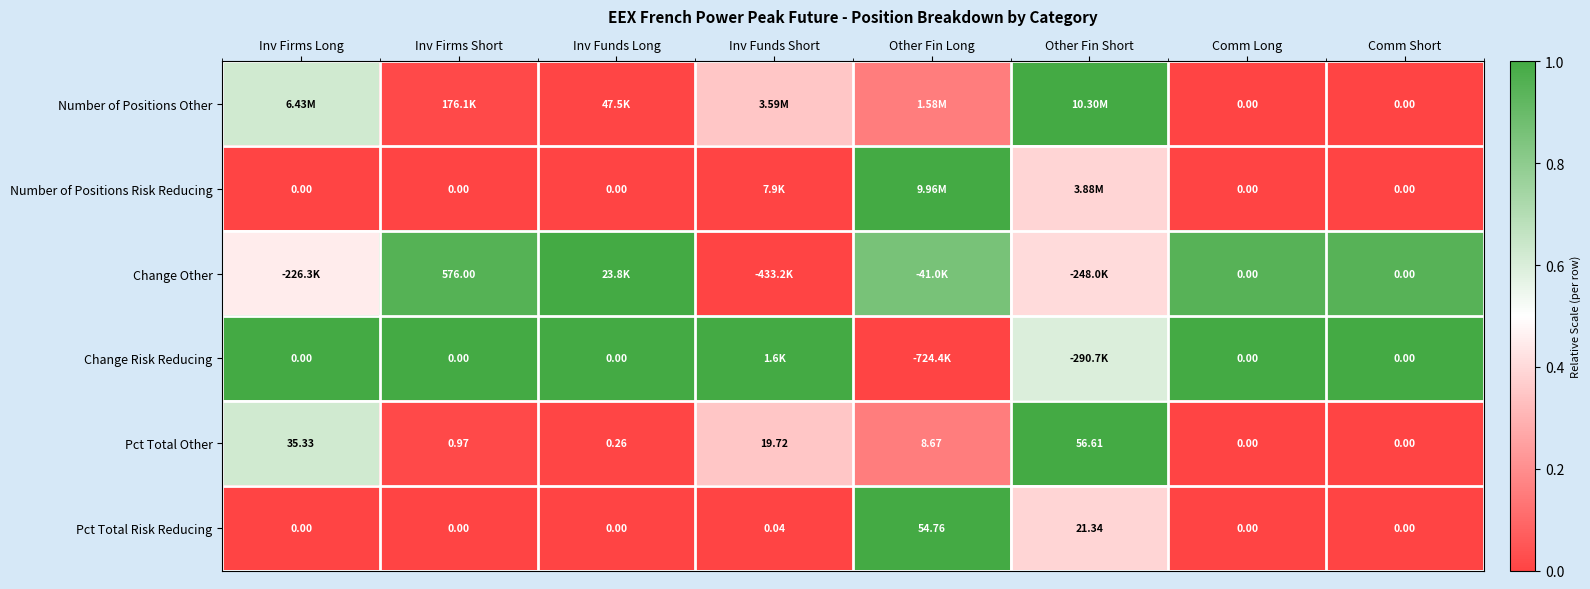

Where is Pct Total Risk Reducing nearest to the value 27?

Other Fin Short